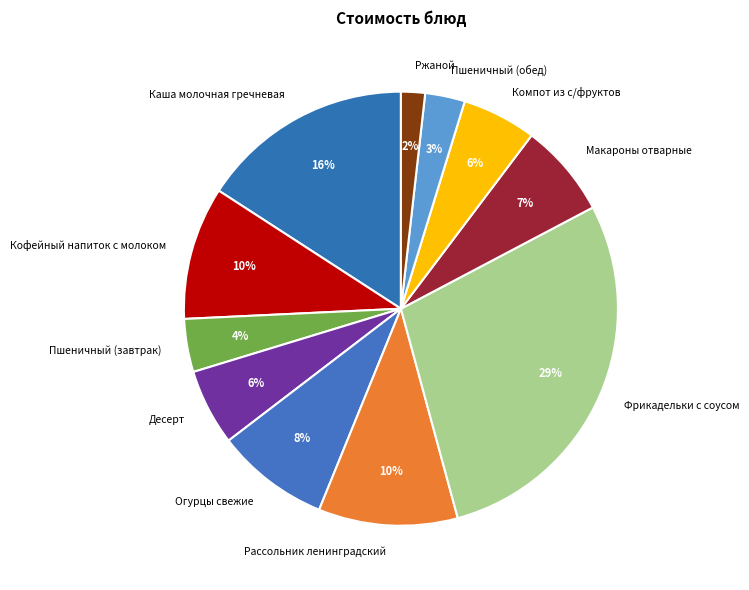

Count the number of slices in the pie.

11